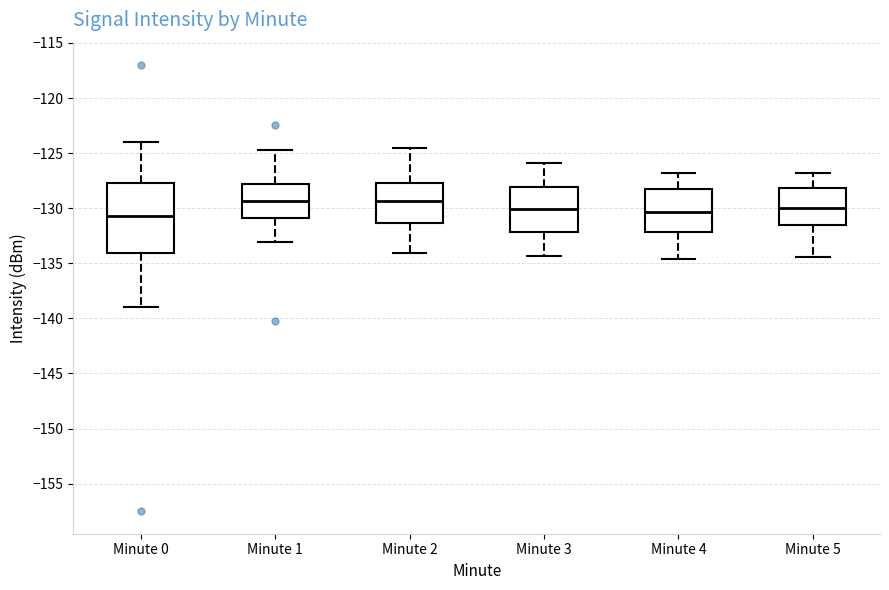

Reading left to right, read every box against the y-axis: the position of its median line, the range the box covers, and the ends of its whiskers. The values are not printed on the chart, so give them approximately, as read against the axis.

Minute 0: median -130.5, box -134.0 to -127.5, whiskers -139.0 to -124.0
Minute 1: median -129.5, box -131.0 to -128.0, whiskers -133.0 to -124.5
Minute 2: median -129.5, box -131.5 to -127.5, whiskers -134.0 to -124.5
Minute 3: median -130.0, box -132.0 to -128.0, whiskers -134.5 to -126.0
Minute 4: median -130.5, box -132.0 to -128.0, whiskers -134.5 to -127.0
Minute 5: median -130.0, box -131.5 to -128.0, whiskers -134.5 to -127.0